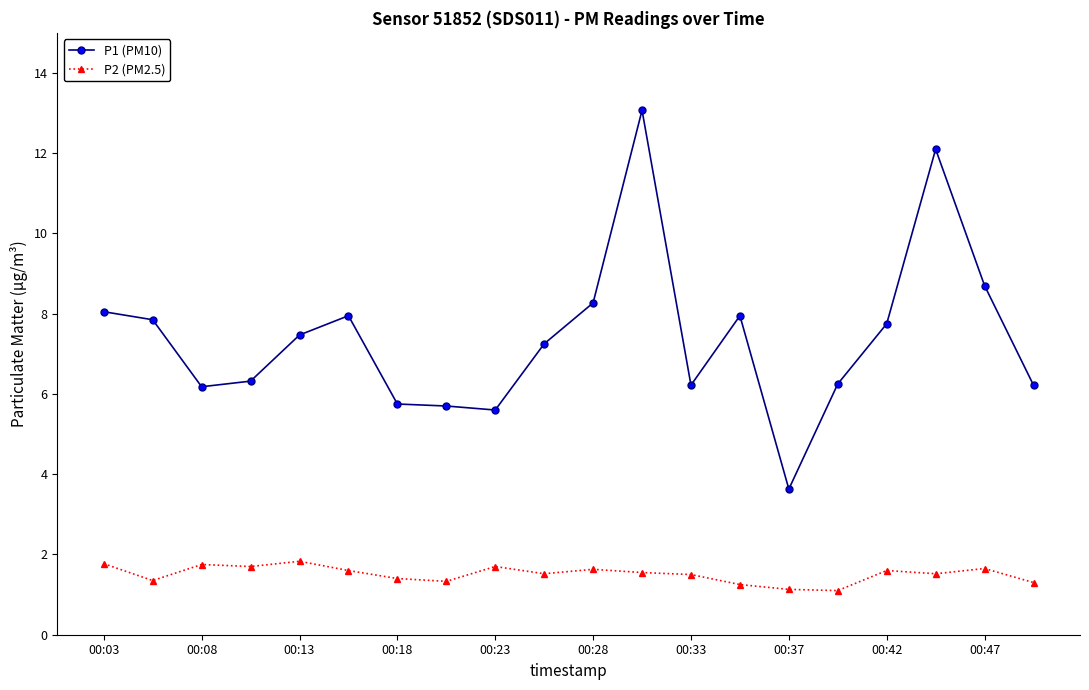

True or false: P2 (PM2.5) has more than 1 interior local peaks.

True